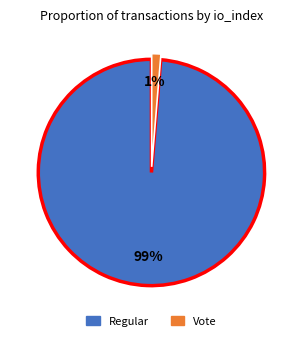

To the nearest percent, what is the average slice percentage?

50%